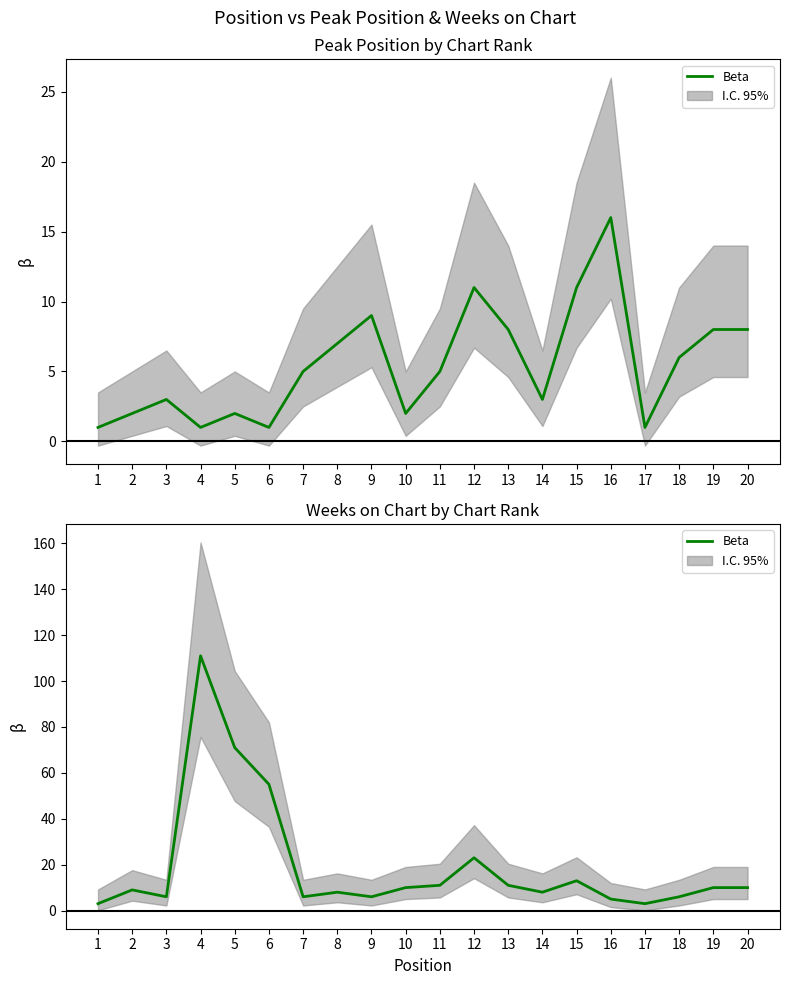

What is the change in value from 13 to 20?

-1